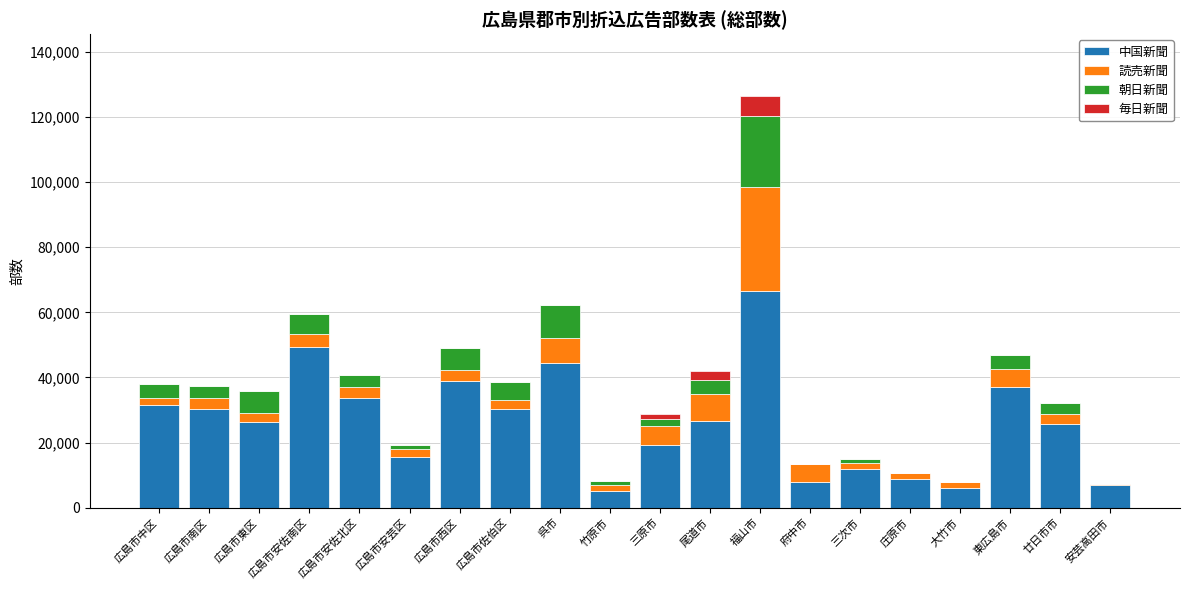

The value of 中国新聞 at 安芸高田市 is 6890. True or false?

True